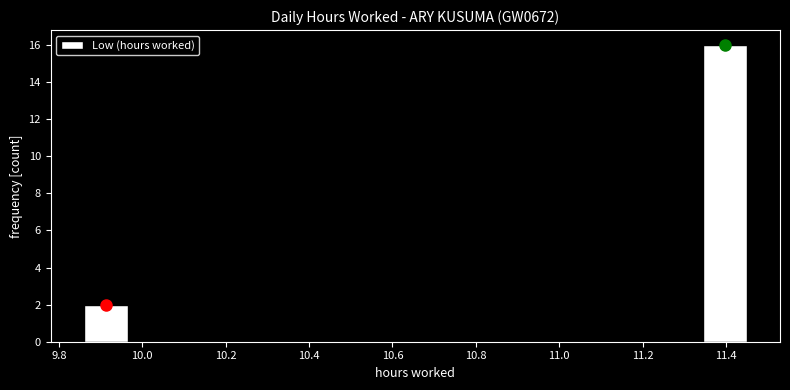

Reading left to right, list every bar in this chart as the range it spans on the x-axis followed by its height. Neither the bar edges nor the heights are printed on the chart, so give them approximately, as read against the axes.

9.860 to 9.966: 2
9.966 to 10.072: 0
10.072 to 10.178: 0
10.178 to 10.284: 0
10.284 to 10.390: 0
10.390 to 10.496: 0
10.496 to 10.602: 0
10.602 to 10.708: 0
10.708 to 10.814: 0
10.814 to 10.920: 0
10.920 to 11.026: 0
11.026 to 11.132: 0
11.132 to 11.238: 0
11.238 to 11.344: 0
11.344 to 11.450: 16